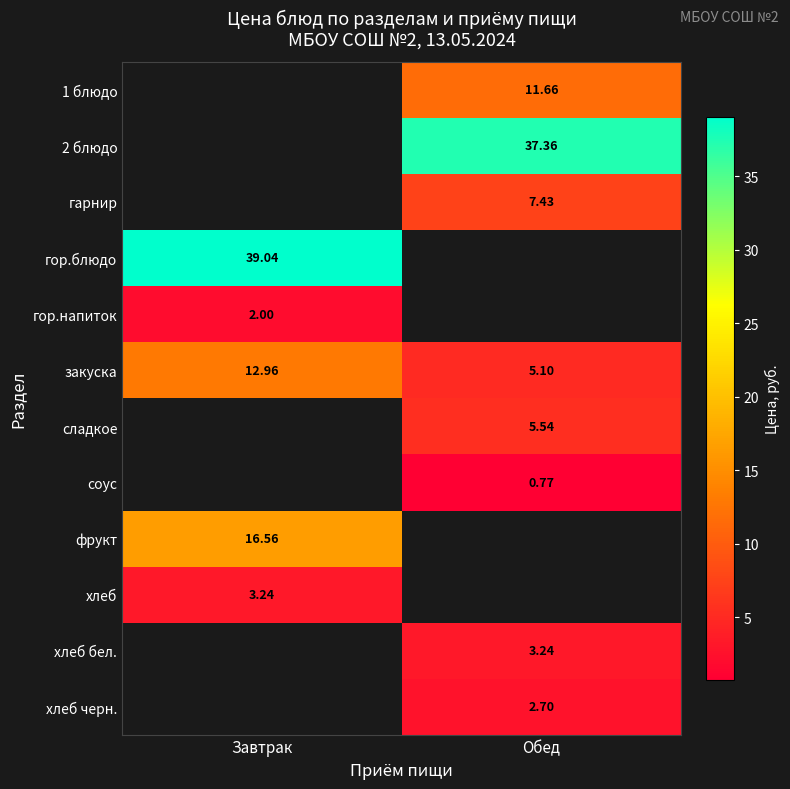

At which label does закуска reach its minimum?

Обед